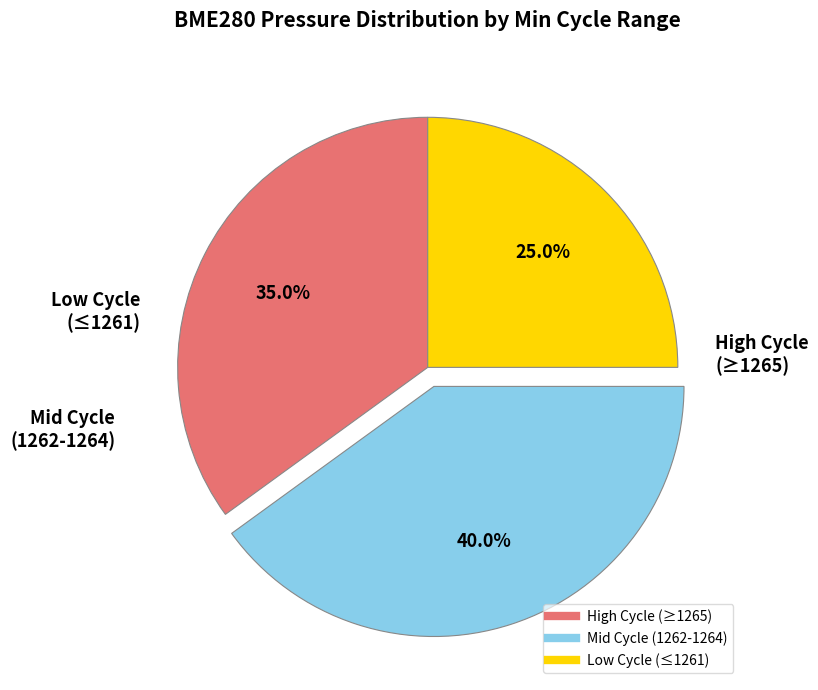

To the nearest percent, what is the average slice percentage?

33%